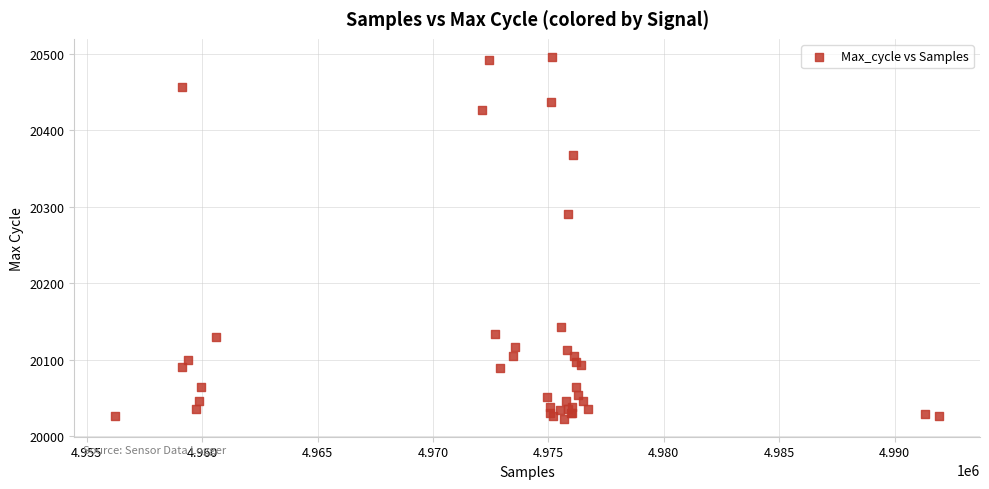

What Y value in the scatter plot is closest to 20259?

20290